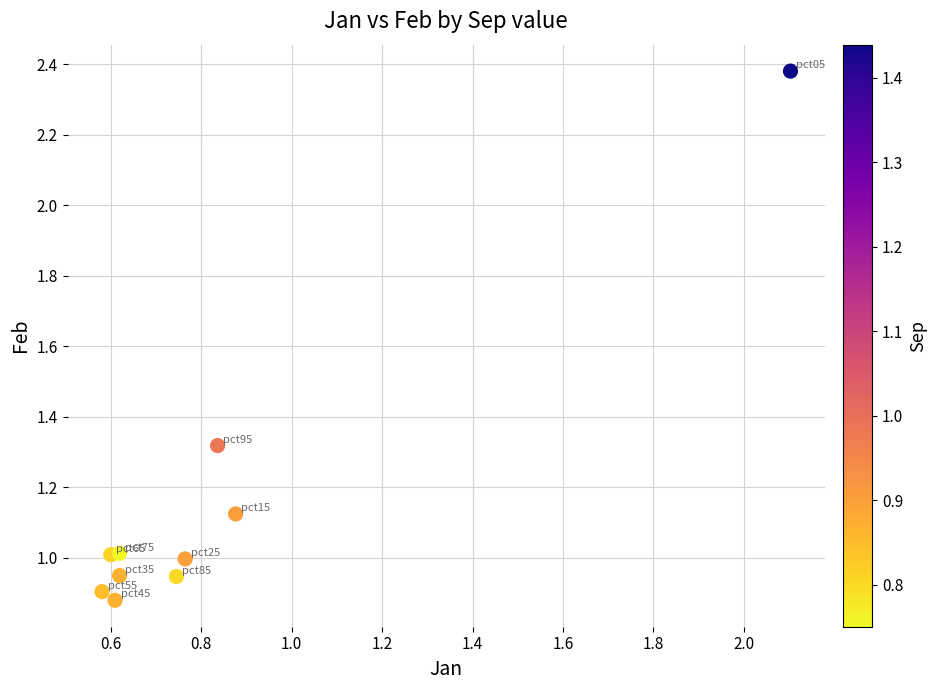

What is the average Y value?

1.2